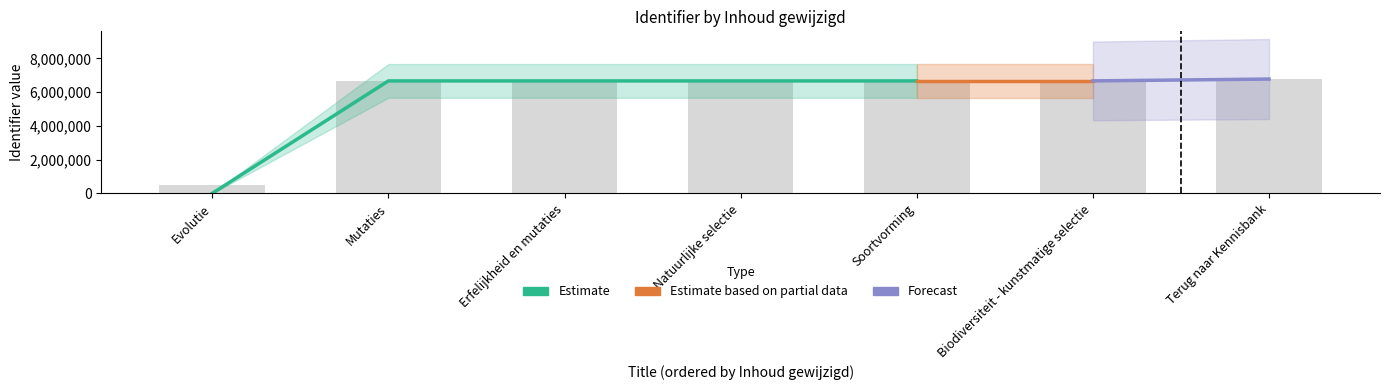

Which category has the highest value across all series?

Terug naar Kennisbank